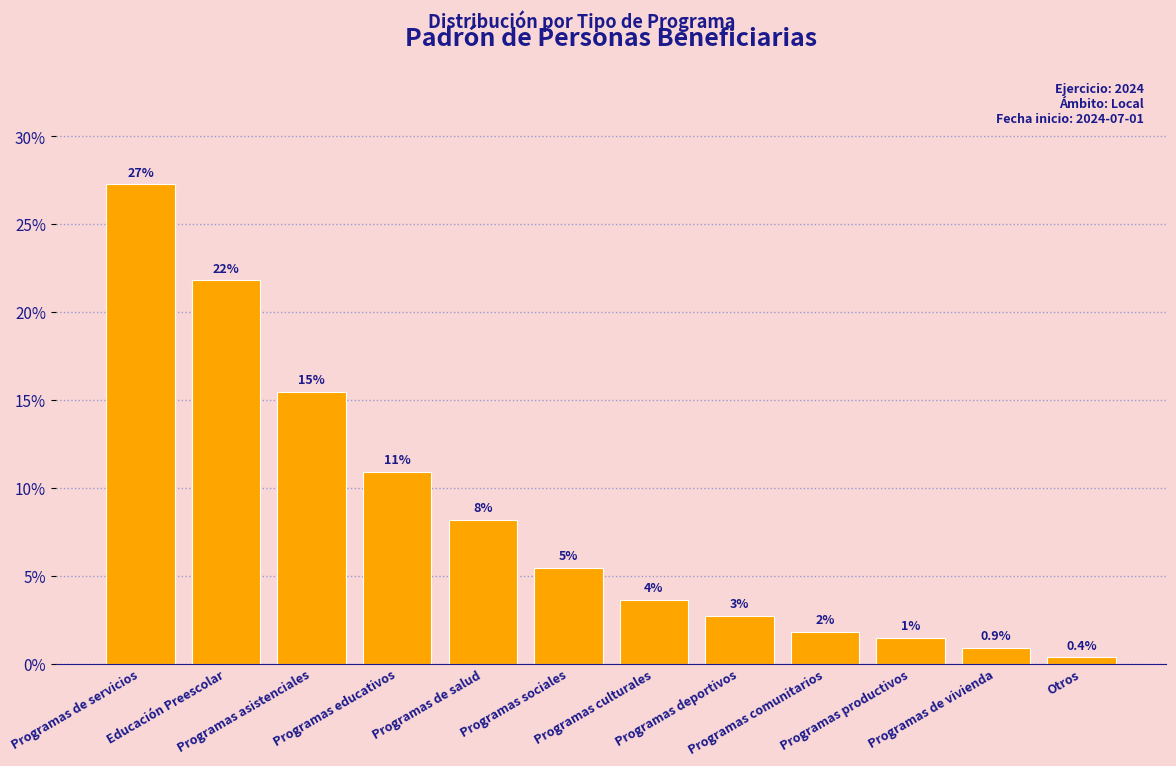

At which label does the data first exceed 5?

Programas de servicios